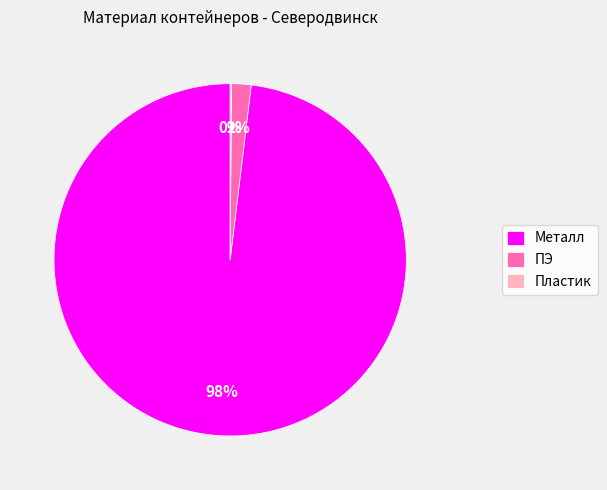

Is it true that Металл is 98% of the pie?

True